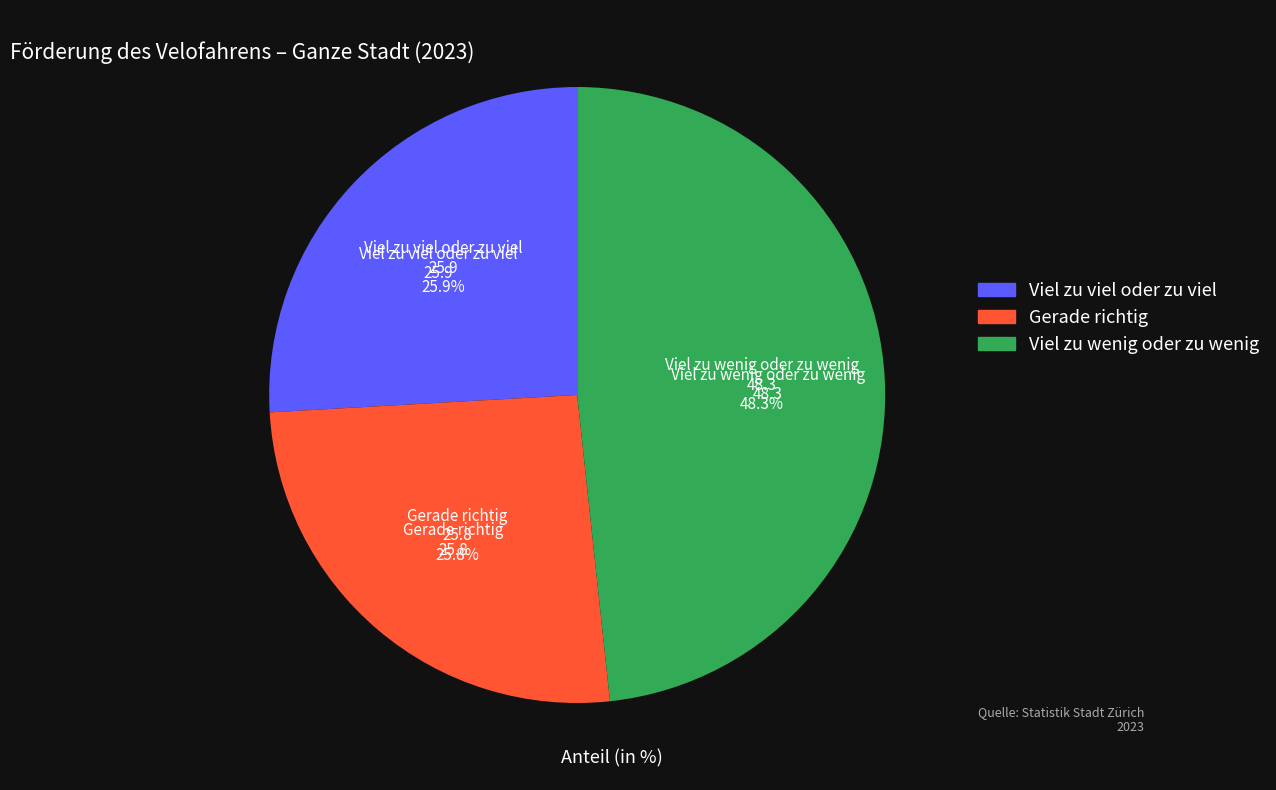

What percentage is NOT represented by Gerade richtig?

74.2%